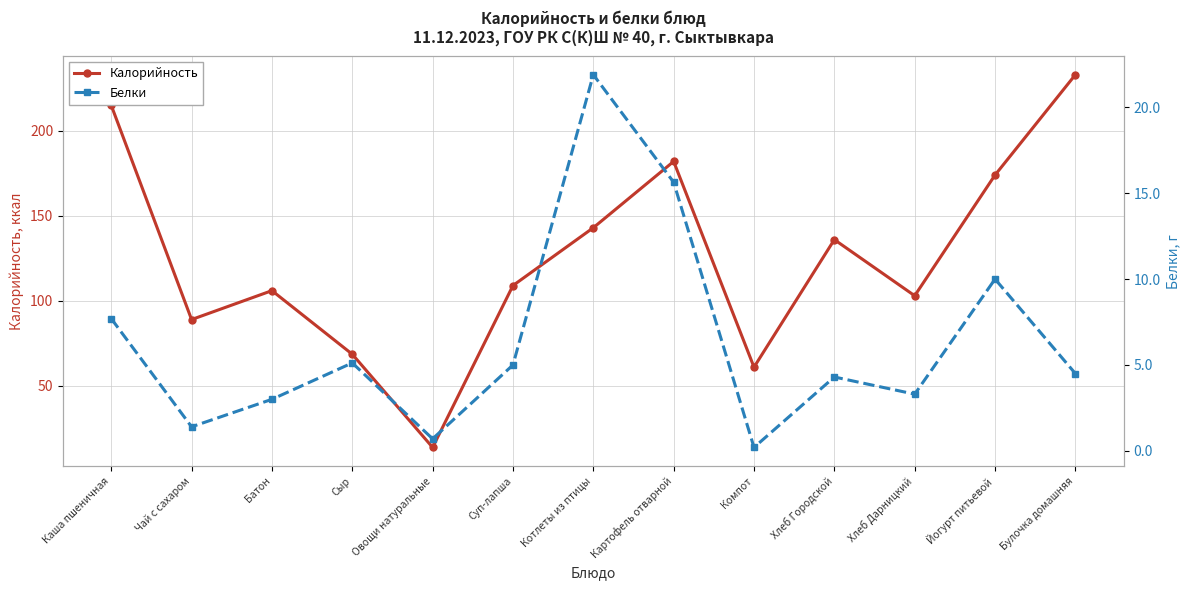

Is it true that Белки equals 8.9 at Суп-лапша?

False